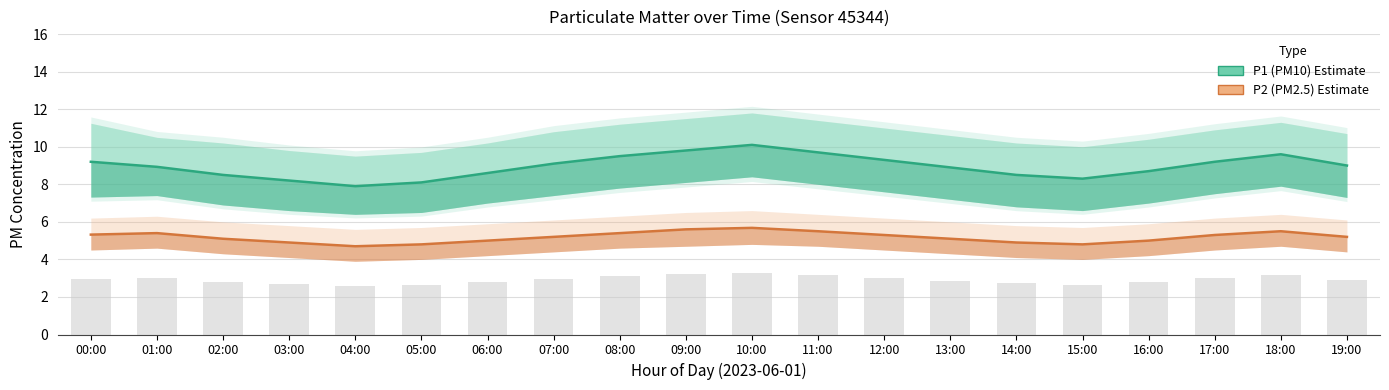

At which category is the sum across all series the highest?

10:00